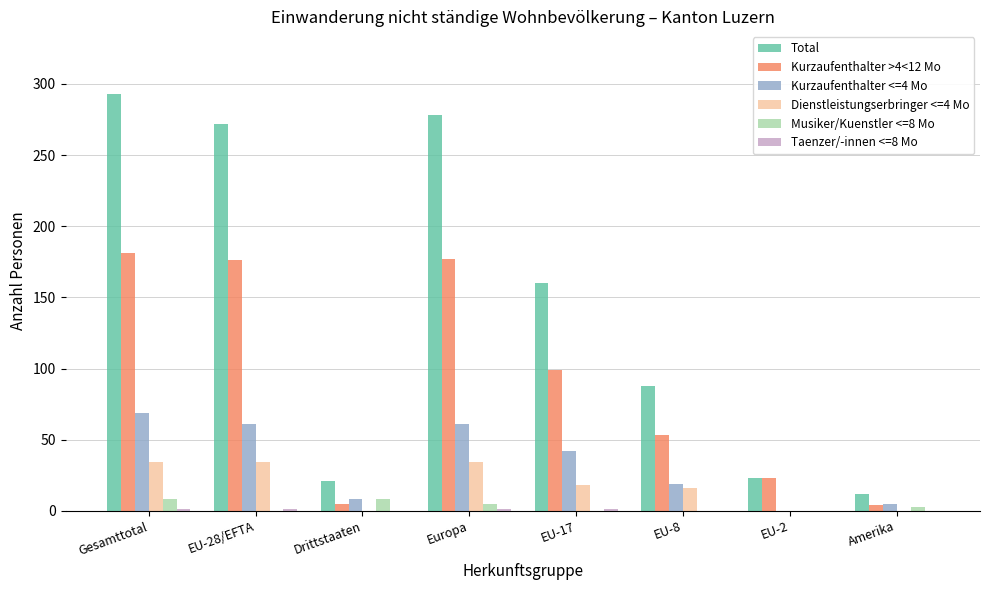

Does the chart contain stacked bars?

No